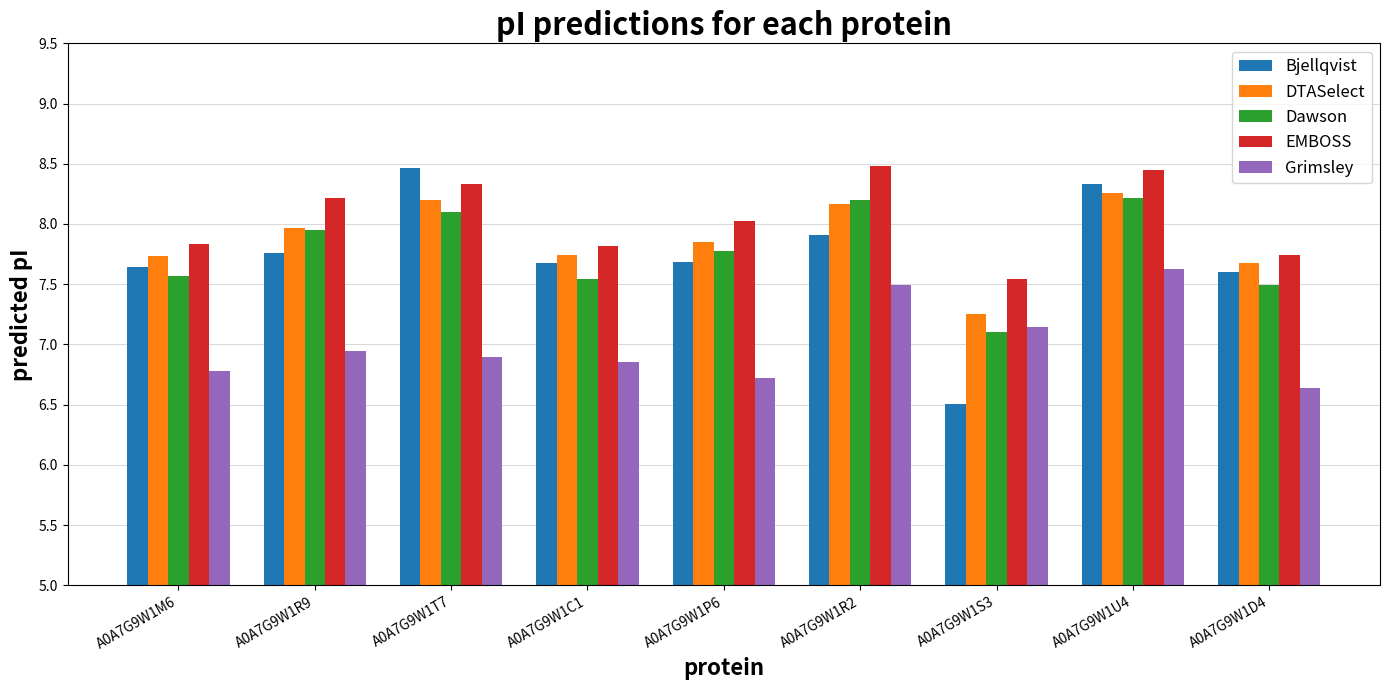

At which category is the sum across all series the highest?

A0A7G9W1U4